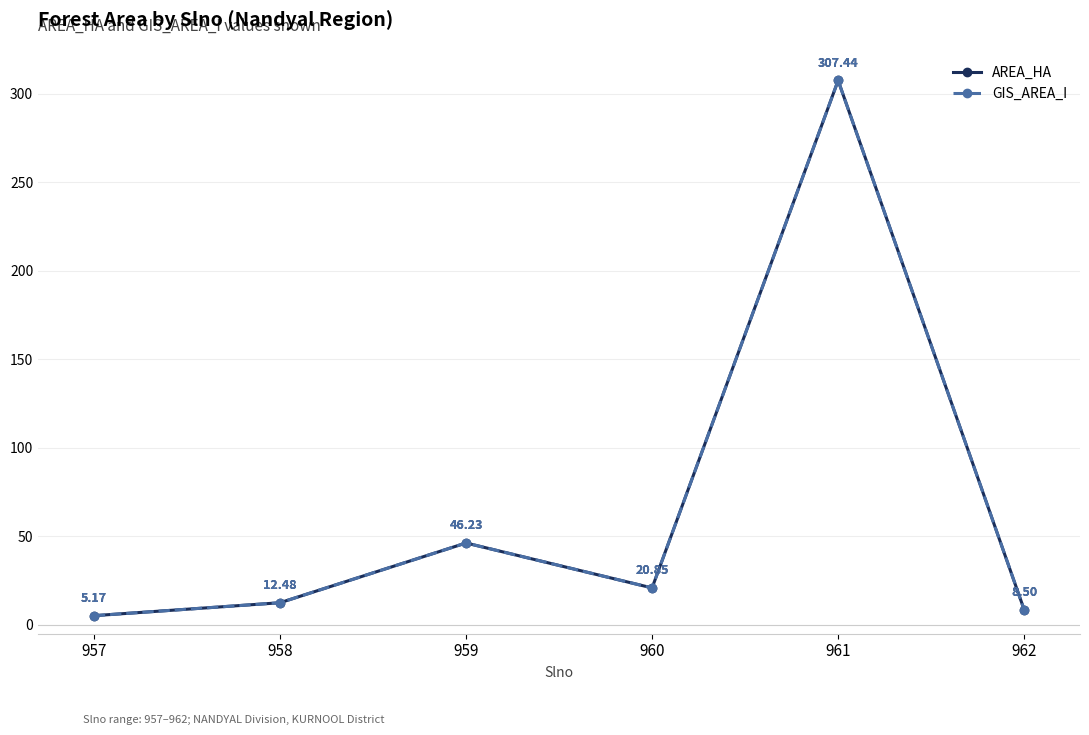

Is the value of GIS_AREA_I at 958 greater than the value of AREA_HA at 959?

No